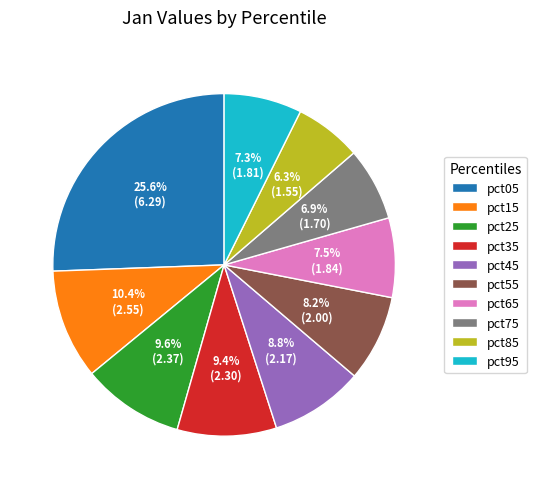

Combined, do pct75 and pct55 account for over 50%?

No